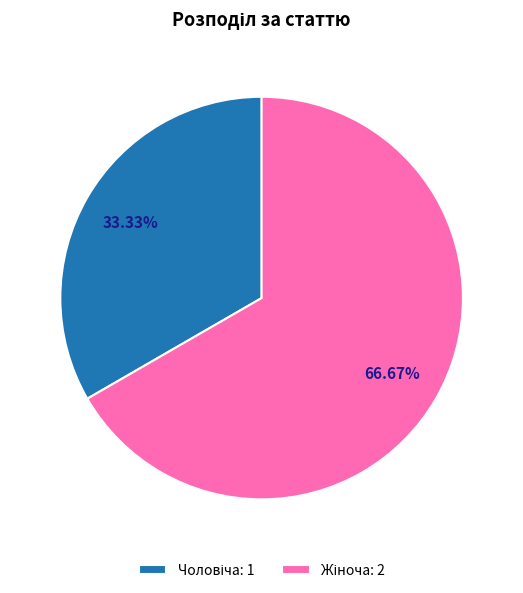

Is there any slice that represents more than half of the pie?

Yes